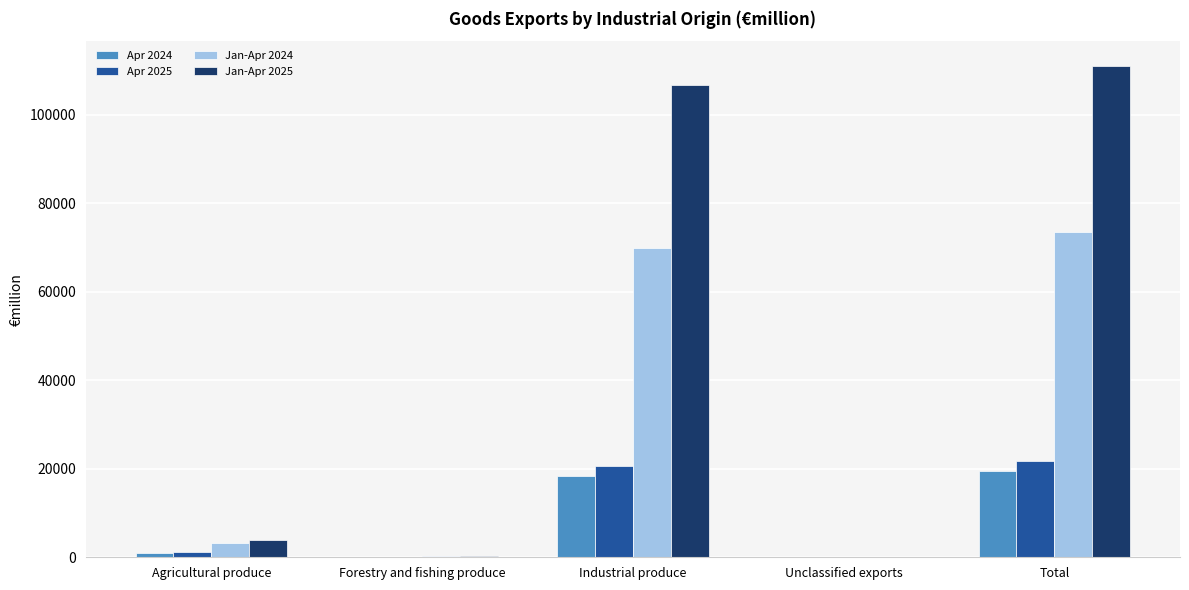

Which category has the highest value across all series?

Total